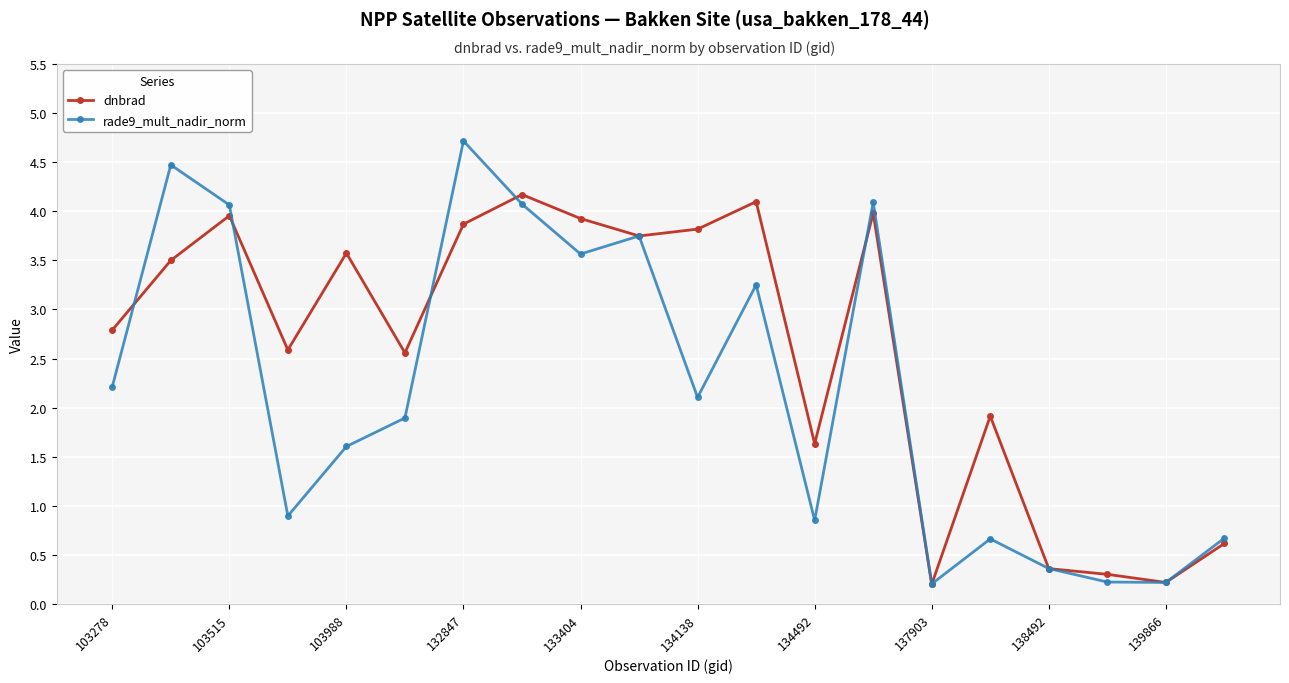

Which series has the widest spread of values?

rade9_mult_nadir_norm